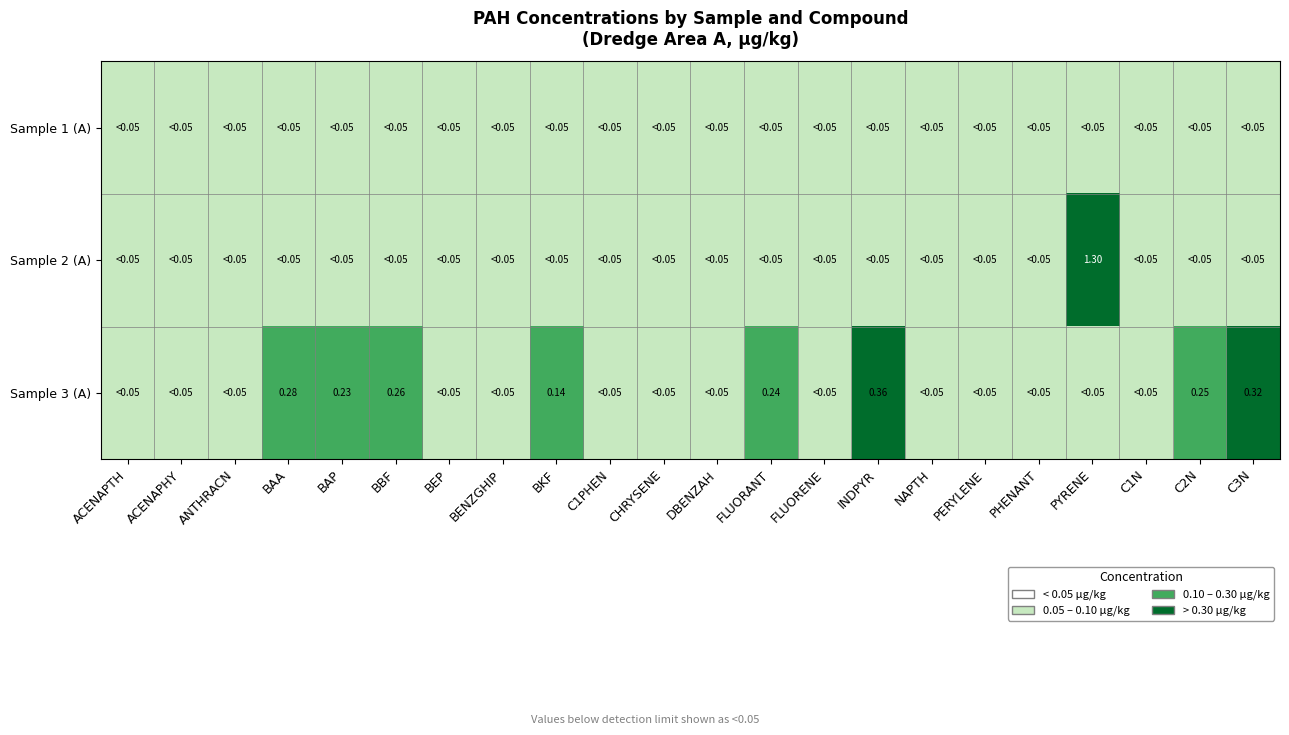

What is the average value of the Sample 2 (A) series?

0.1